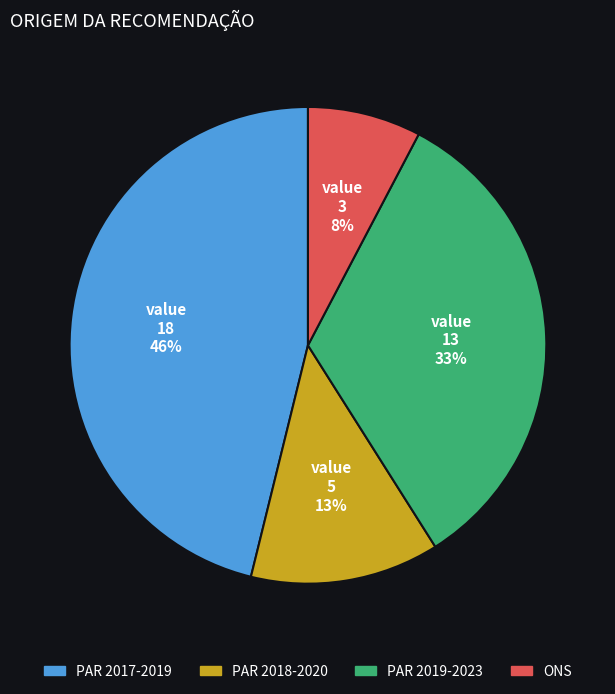

Which slice is the largest?

PAR 2017-2019